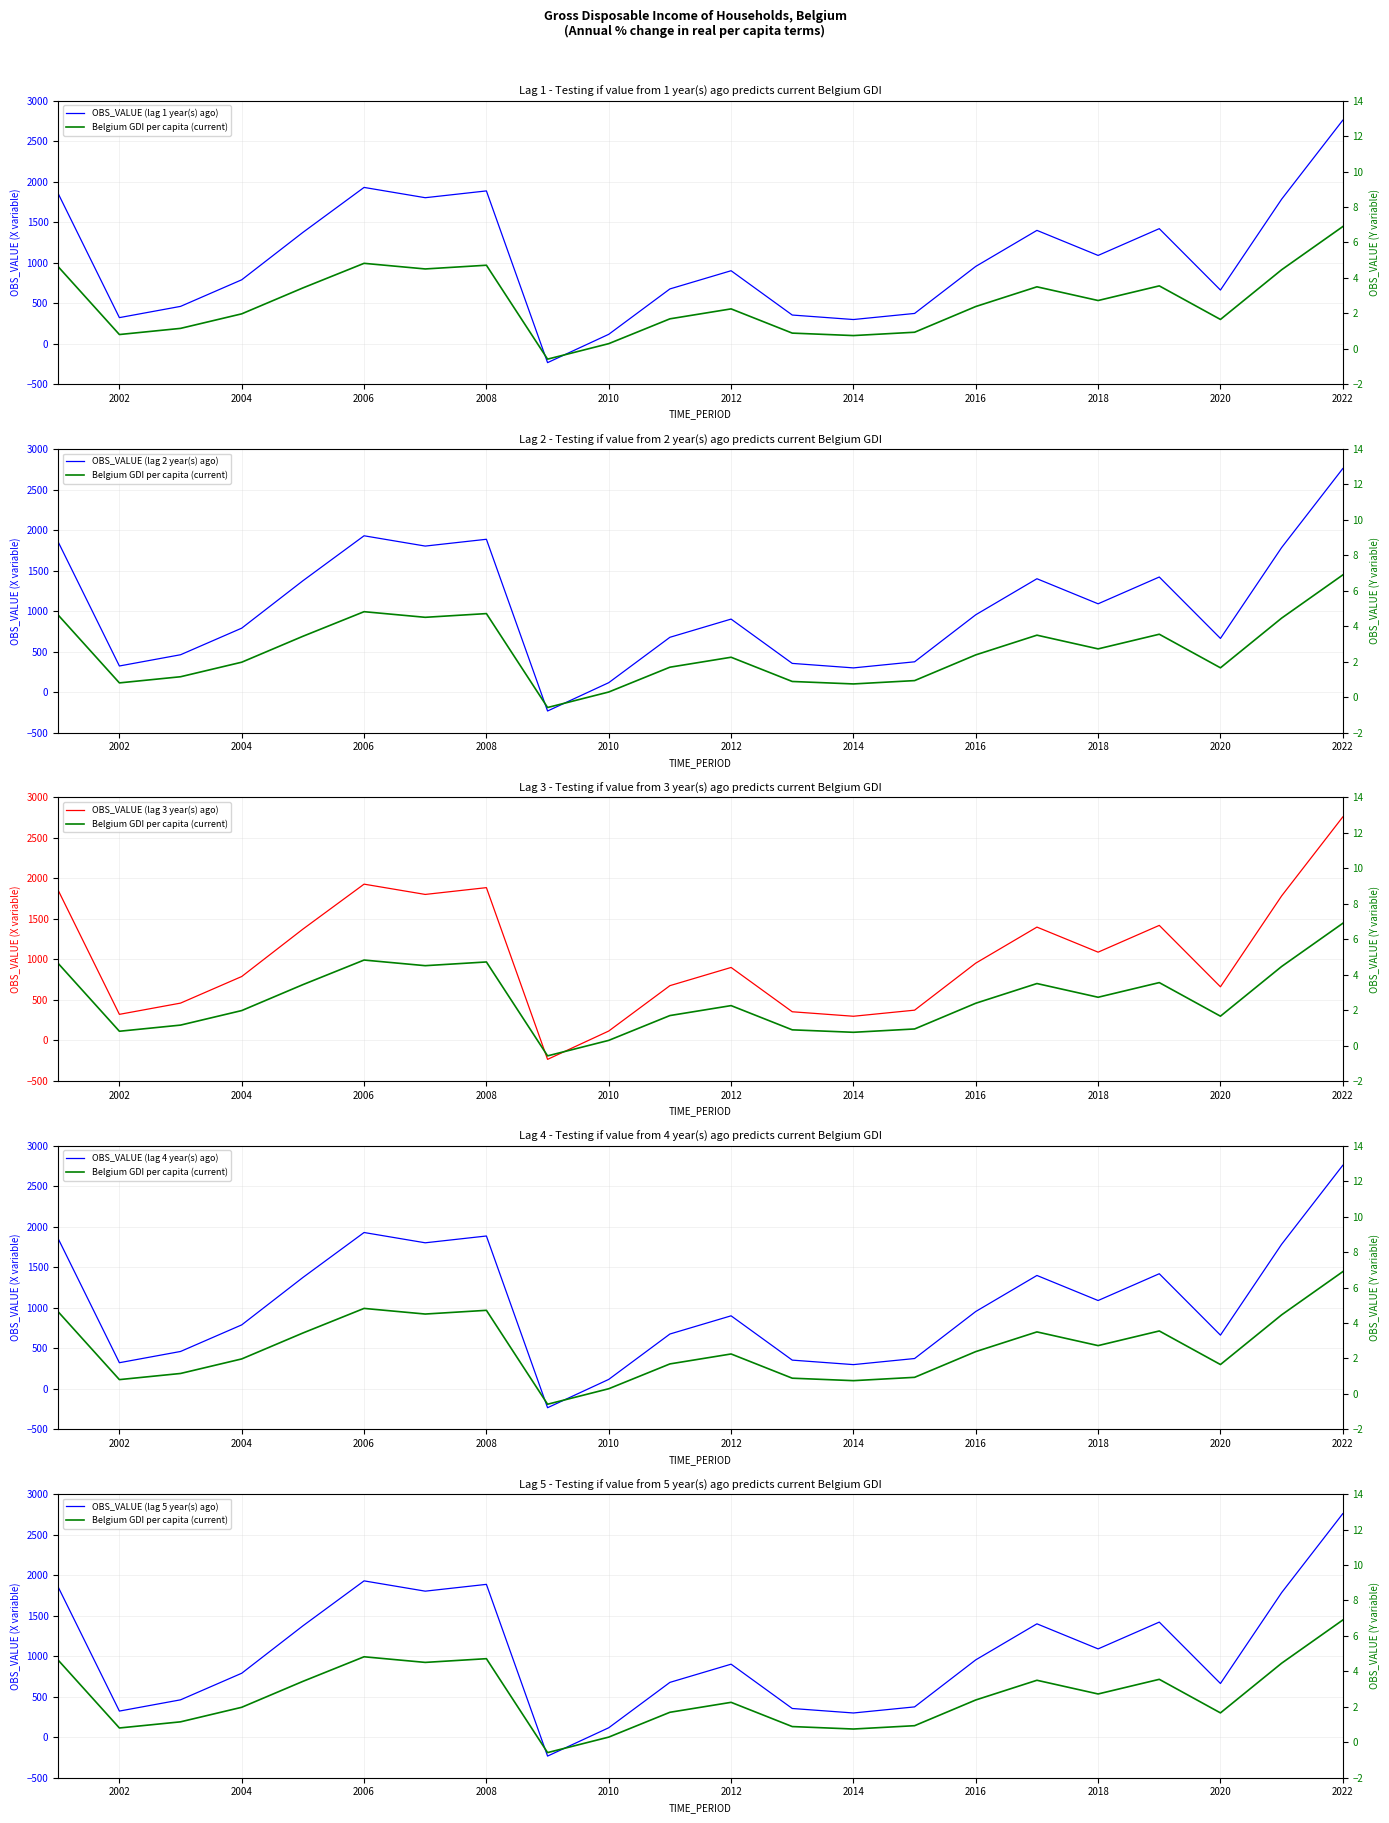

Where is the first local minimum for OBS_VALUE (lag 3 year(s) ago)?

2002